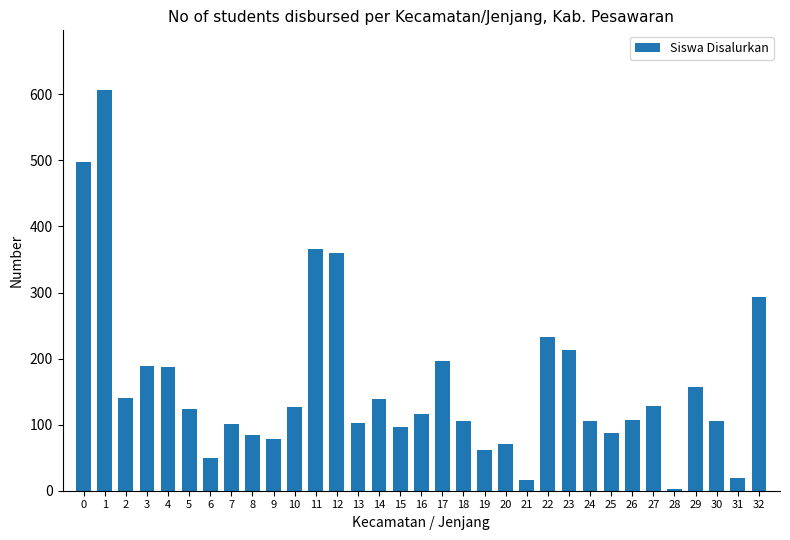

What is the greatest value displayed?

606